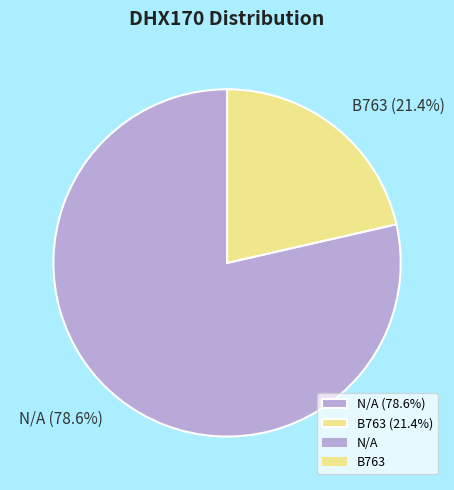

To the nearest percent, what is the combined percentage of B763 and N/A?

100%